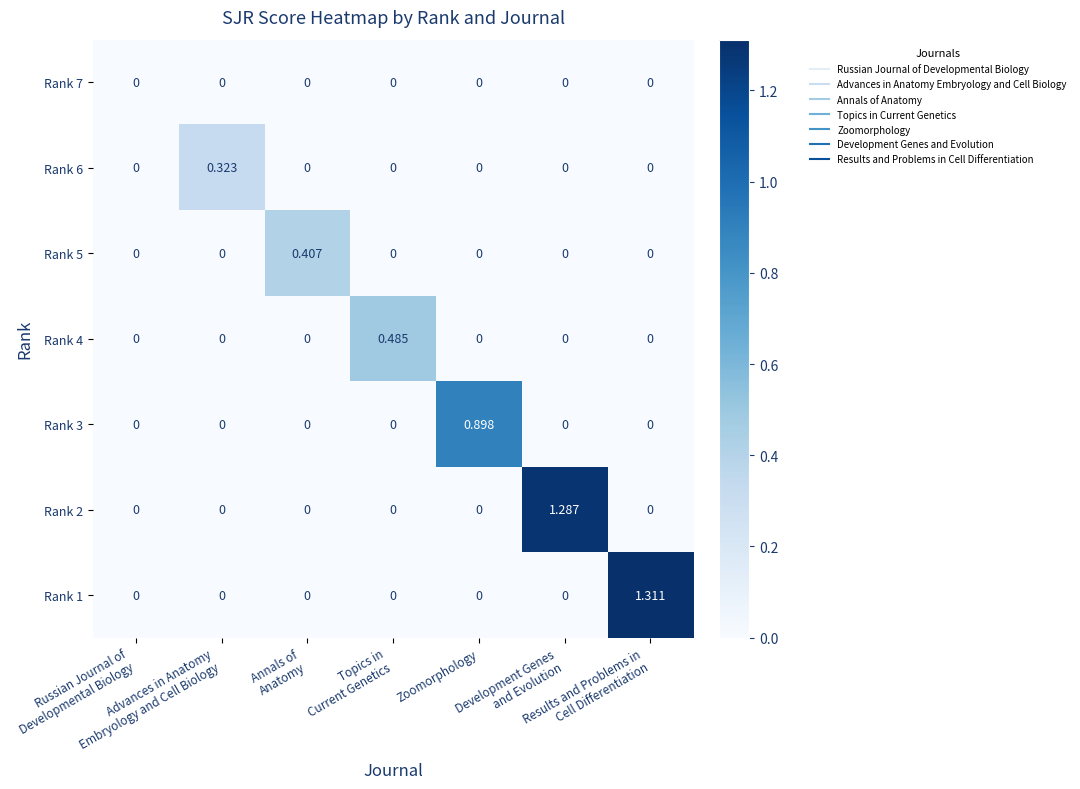

How many positive values does the Rank 5 series have?

1